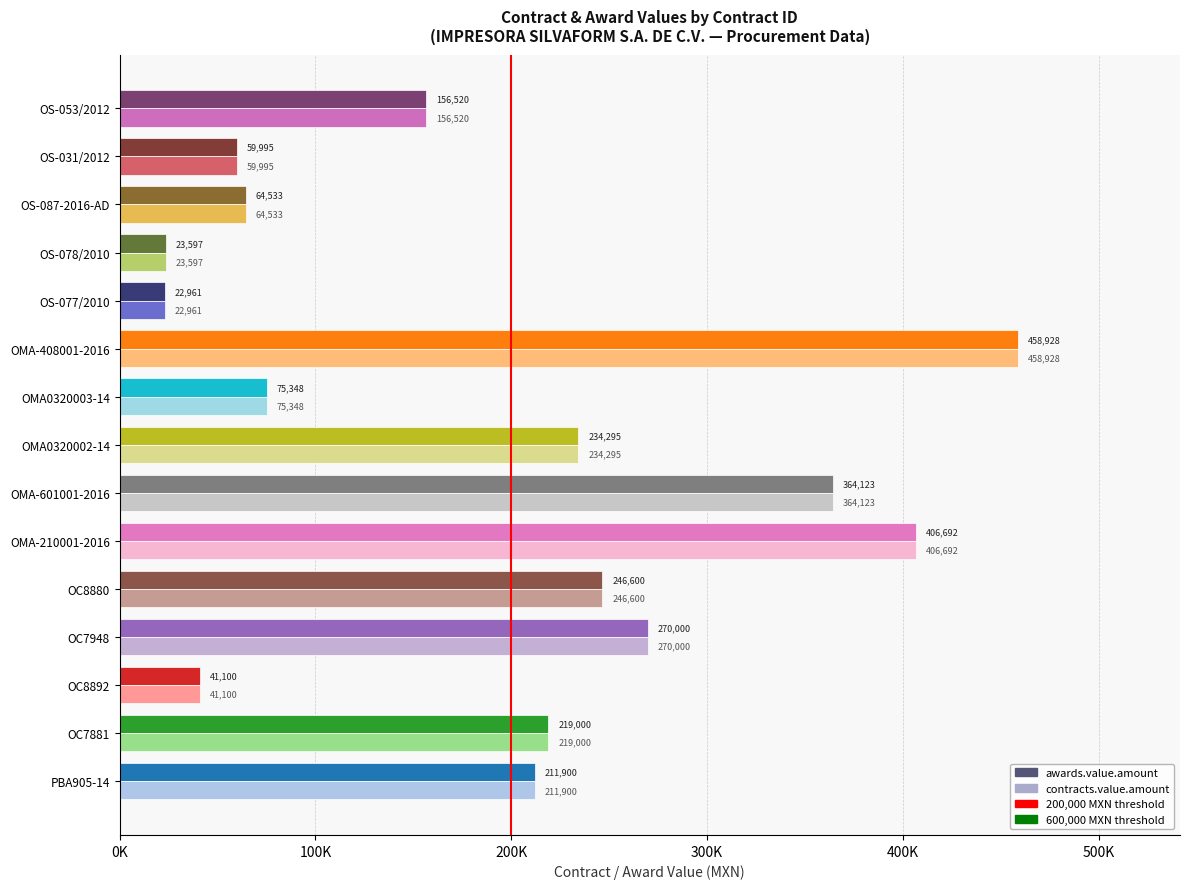

What is the minimum value for awards.value.amount?

22961.0